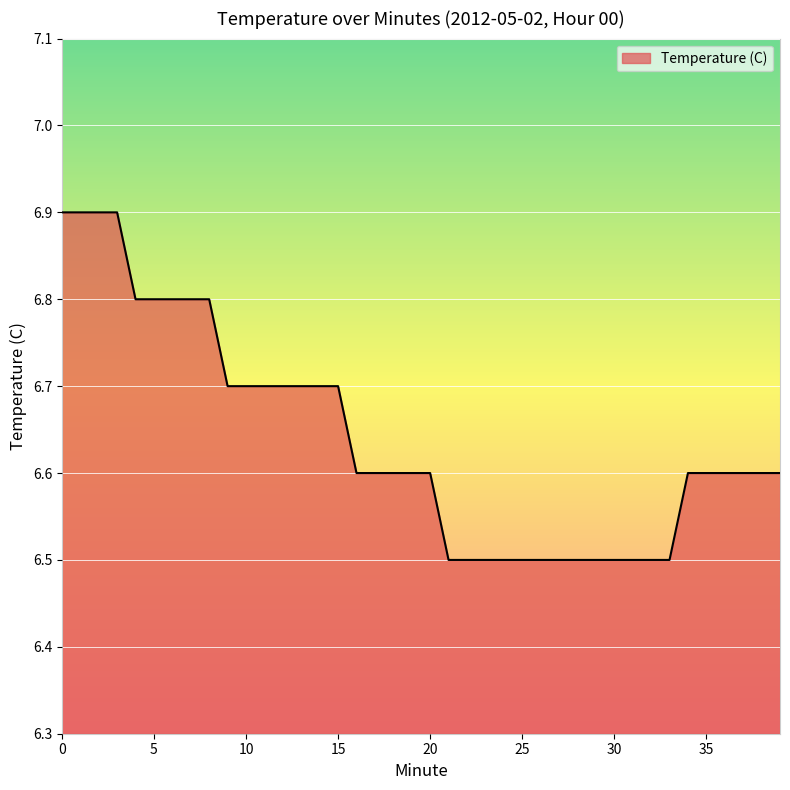

What is the minimum value shown in the chart?

6.5